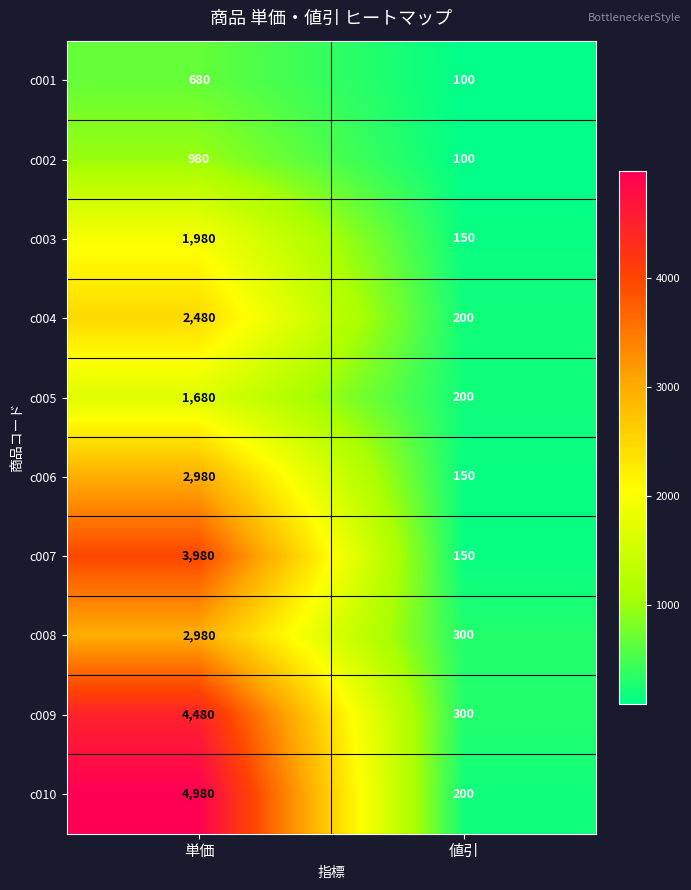

The value of c004 at 単価 is 3242. True or false?

False